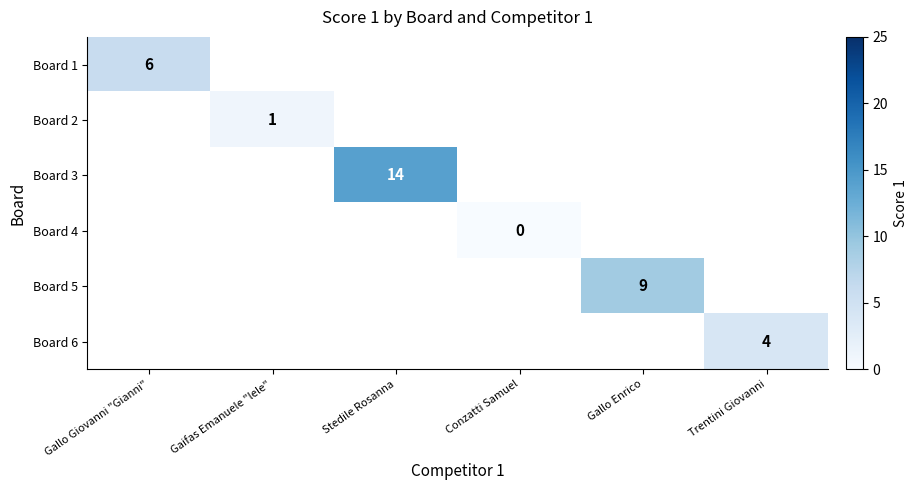

True or false: Board 2 has a value of 1 at Gaifas Emanuele "lele".

True